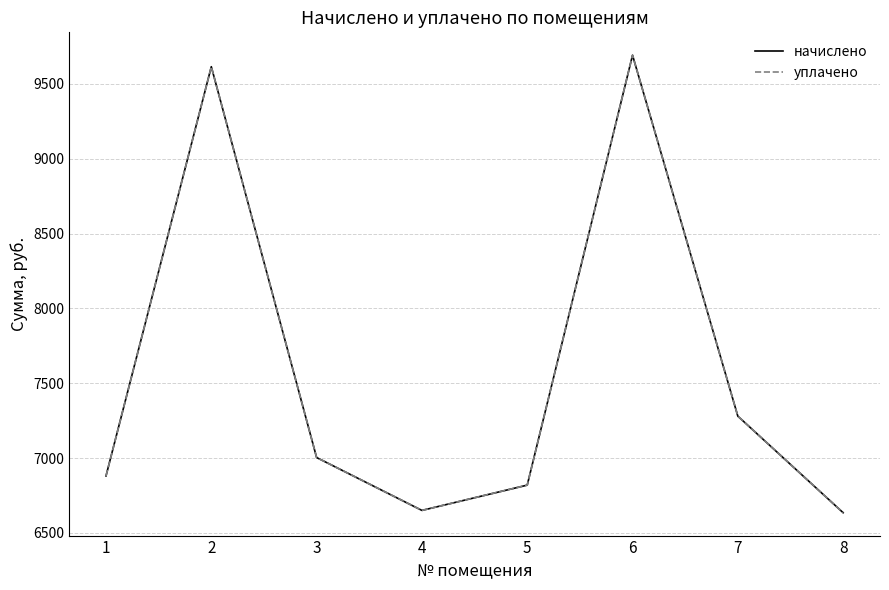

Does the chart have visible grid lines?

Yes